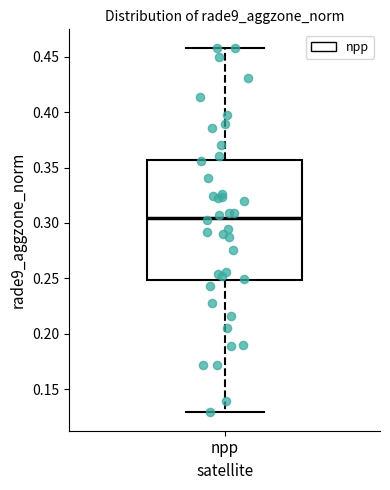

Where does the upper whisker of the box for npp end on the y-axis? The values are not printed on the chart, so give them approximately, as read against the axis.

0.460